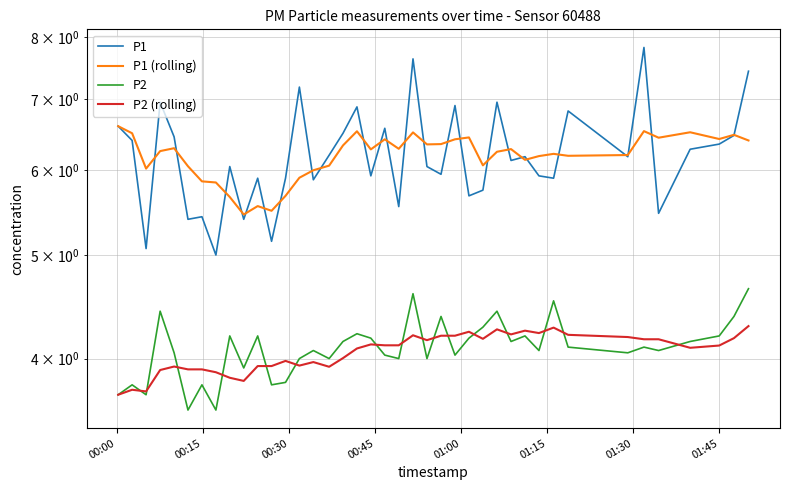

True or false: P2 and P1 (rolling) intersect in this chart.

False